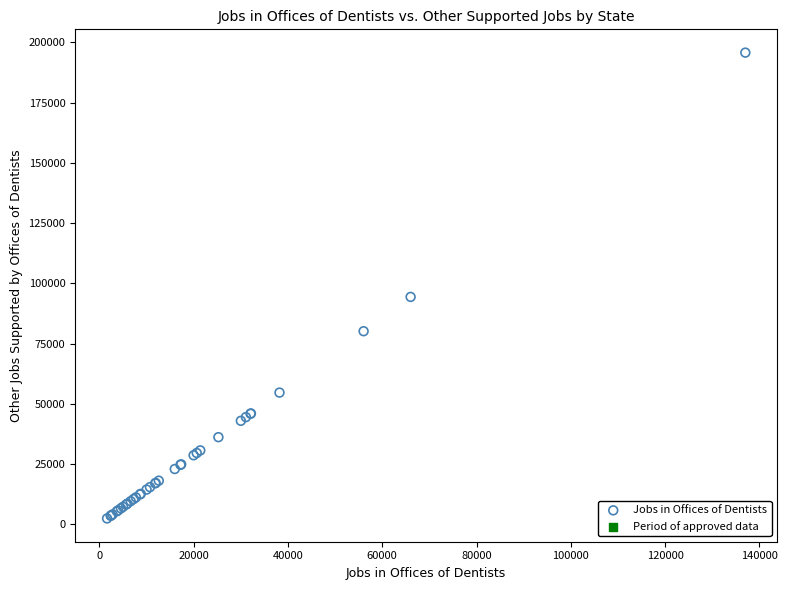

What Y value in the scatter plot is closest to 99073?

94349.7